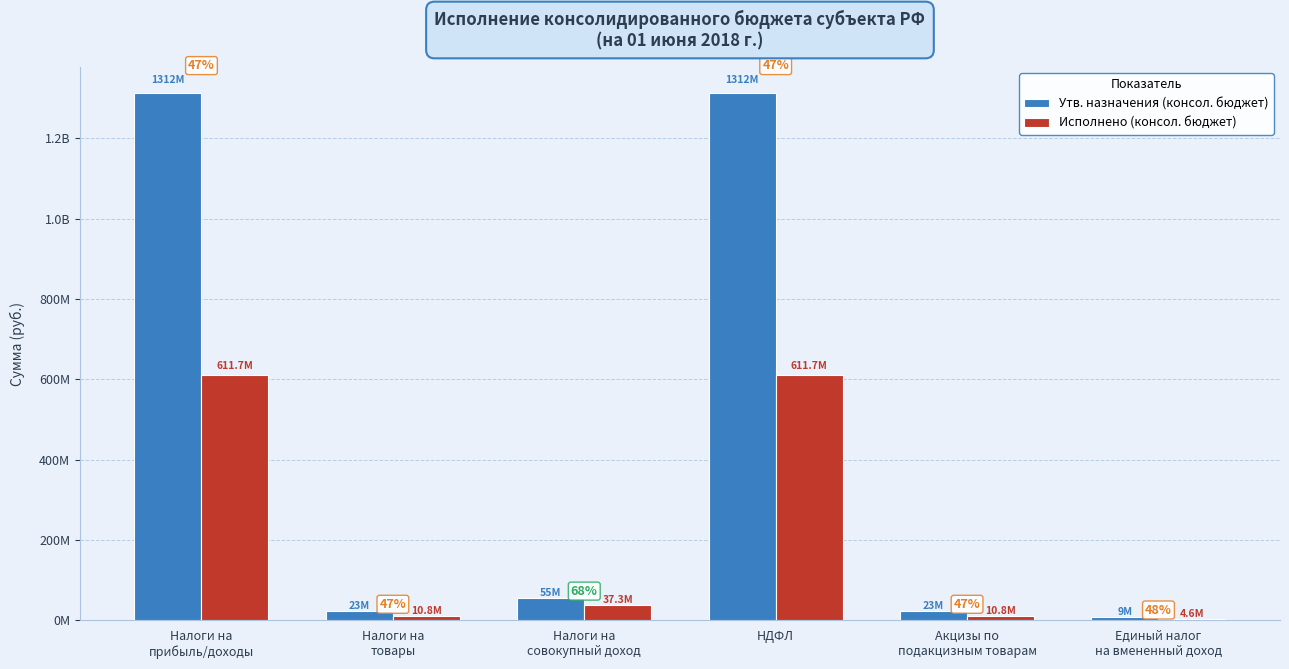

Which has a higher value, Налоги на
совокупный доход or НДФЛ?

НДФЛ